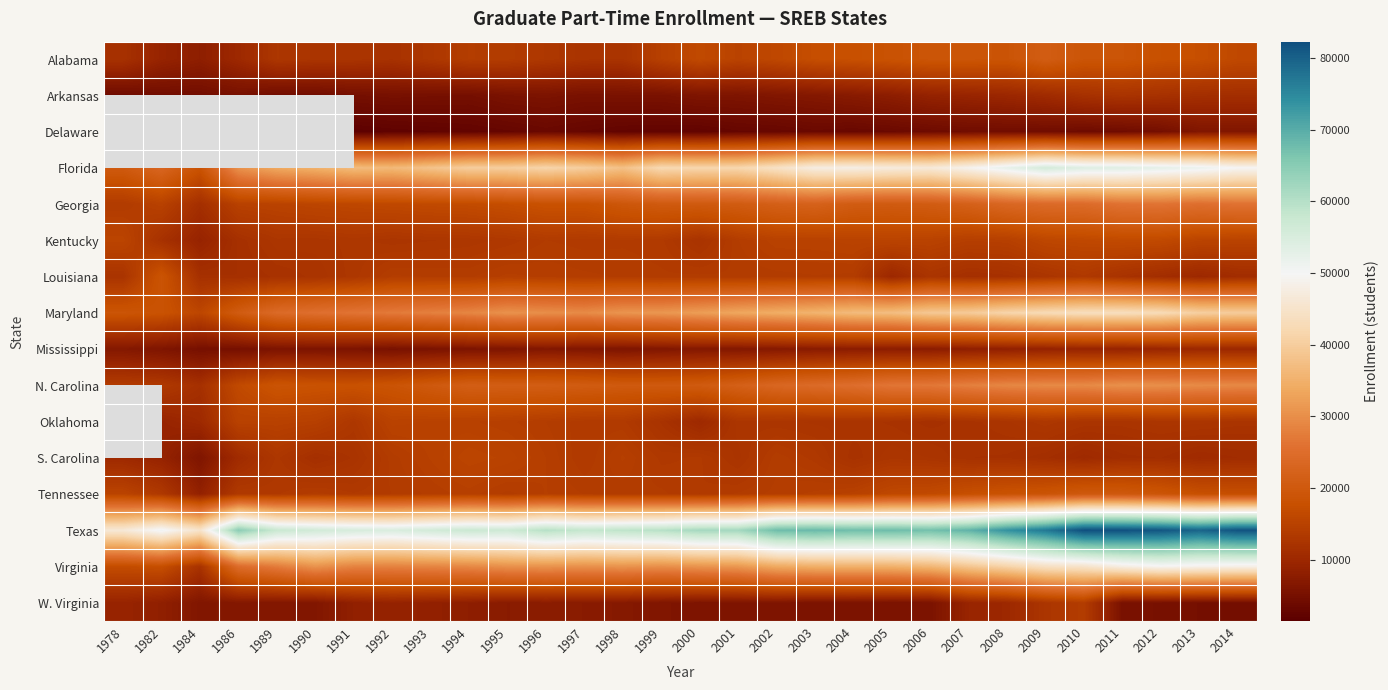

How many data points does each series have?

30